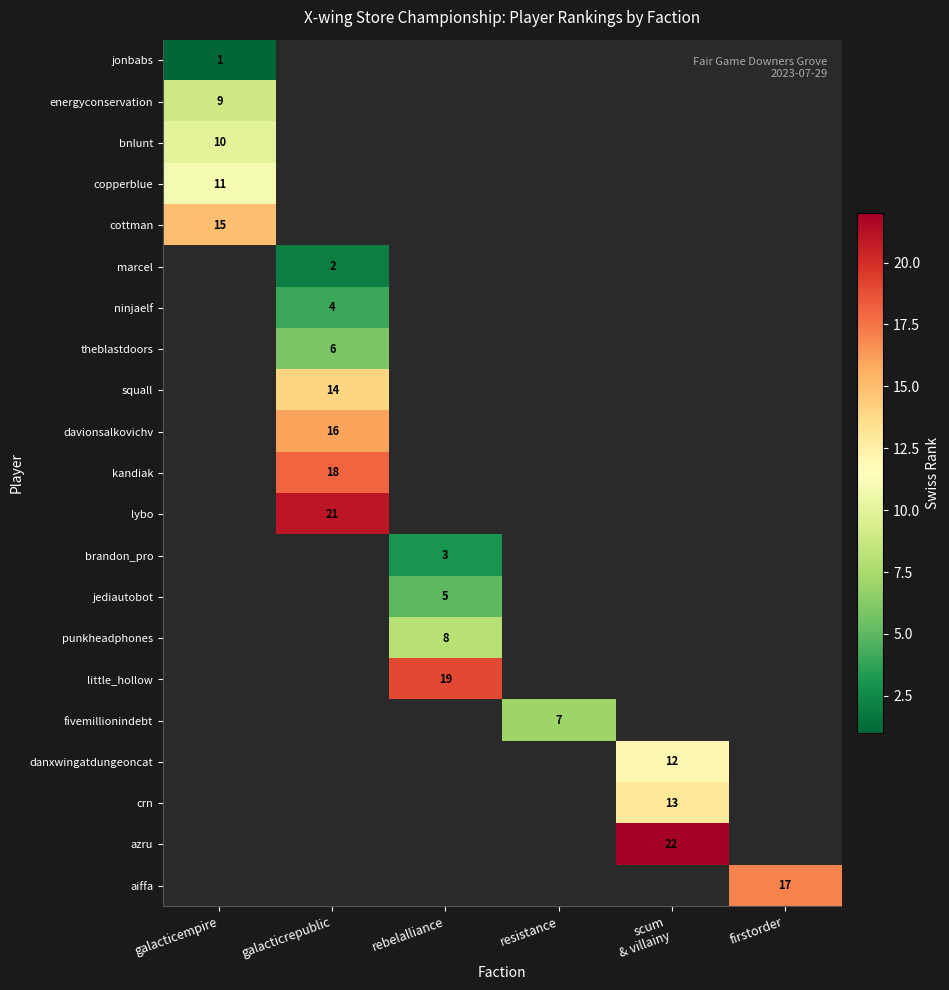

The davionsalkovichv series shows 16 at galacticrepublic. True or false?

True